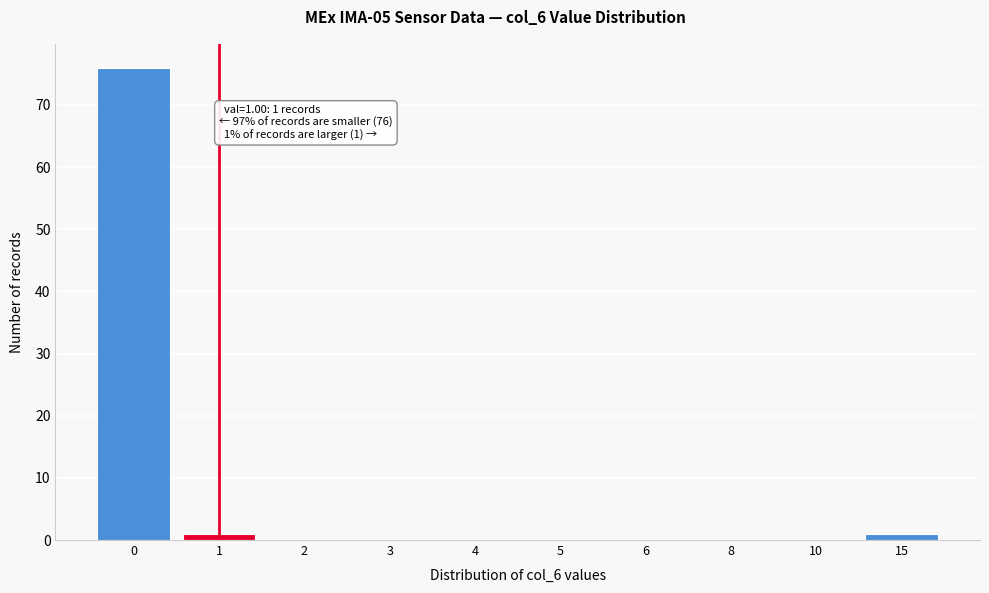

Reading left to right, list all the values displayed in this chart.

0=76	1=1	2=0	3=0	4=0	5=0	6=0	8=0	10=0	15=1